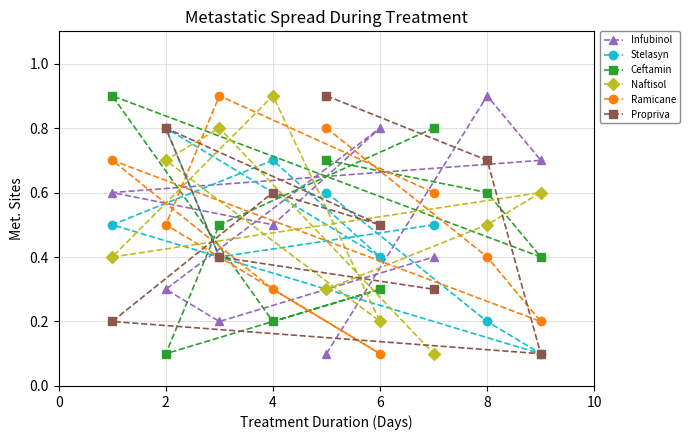

Is it true that Ramicane equals 0.3 at 2?

False